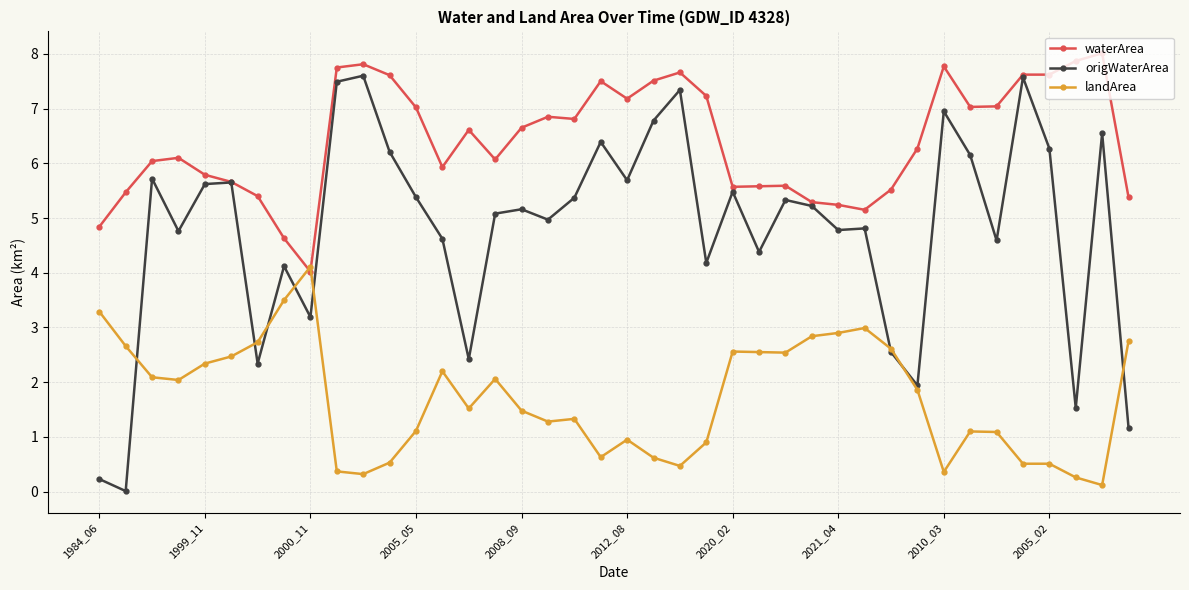

List the series in order of their overall mean, lowest first.

landArea, origWaterArea, waterArea